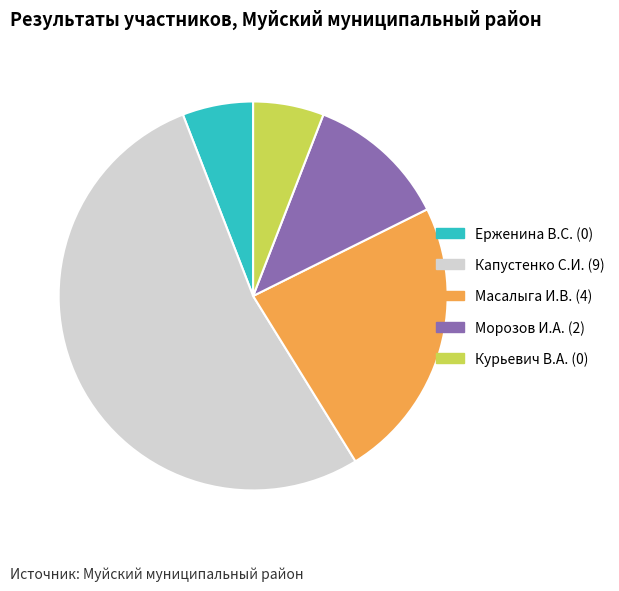

Which has a higher value, Масалыга И.В. (4) or Курьевич В.А. (0)?

Масалыга И.В. (4)